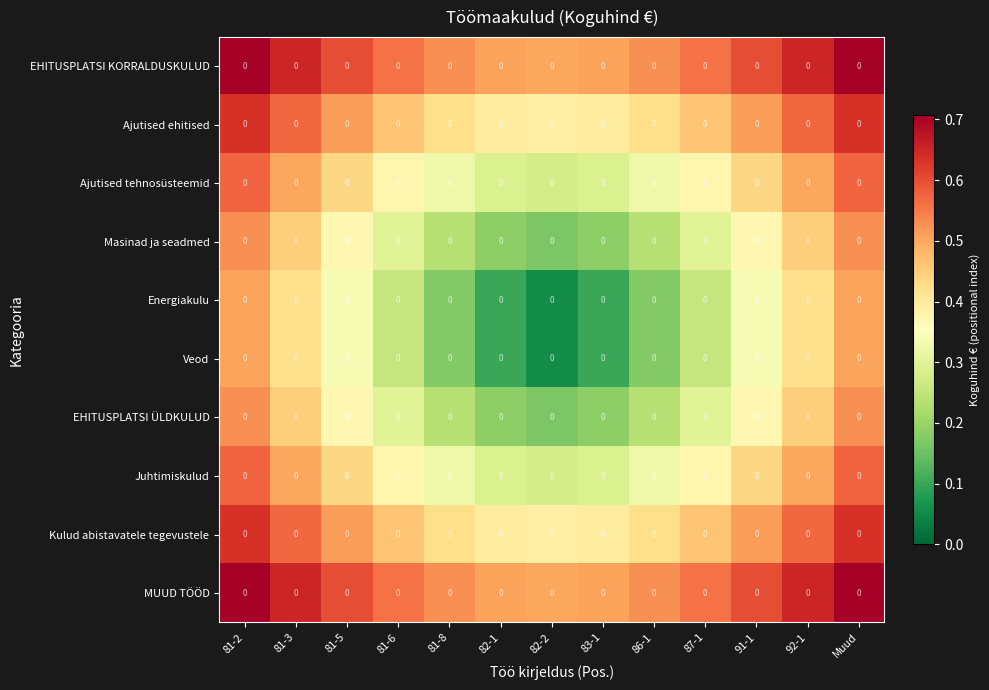

Is it true that Ajutised tehnosüsteemid equals 0.4 at 91-1?

True